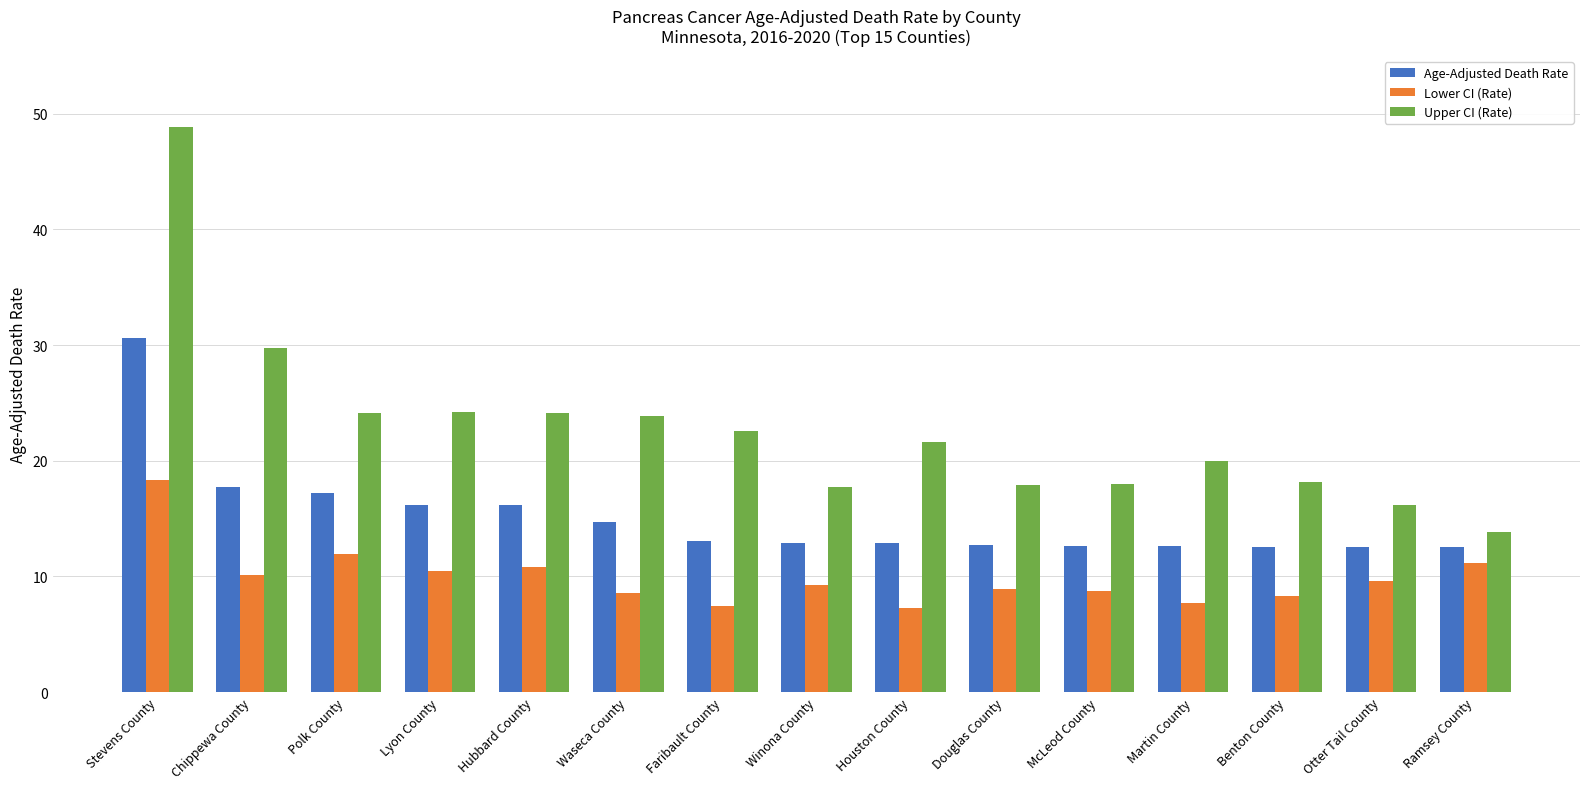

What is the label of the 12th bar from the right?

Lyon County